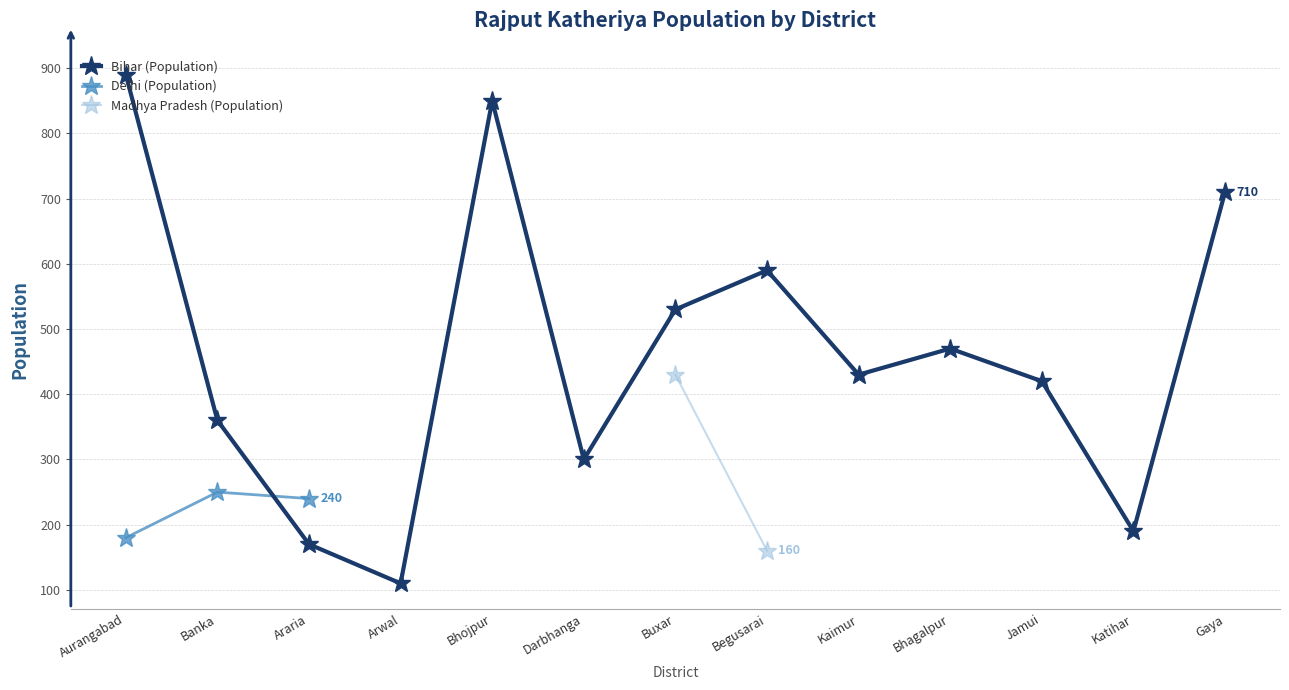

The Bihar (Population) series shows 1093 at Gaya. True or false?

False